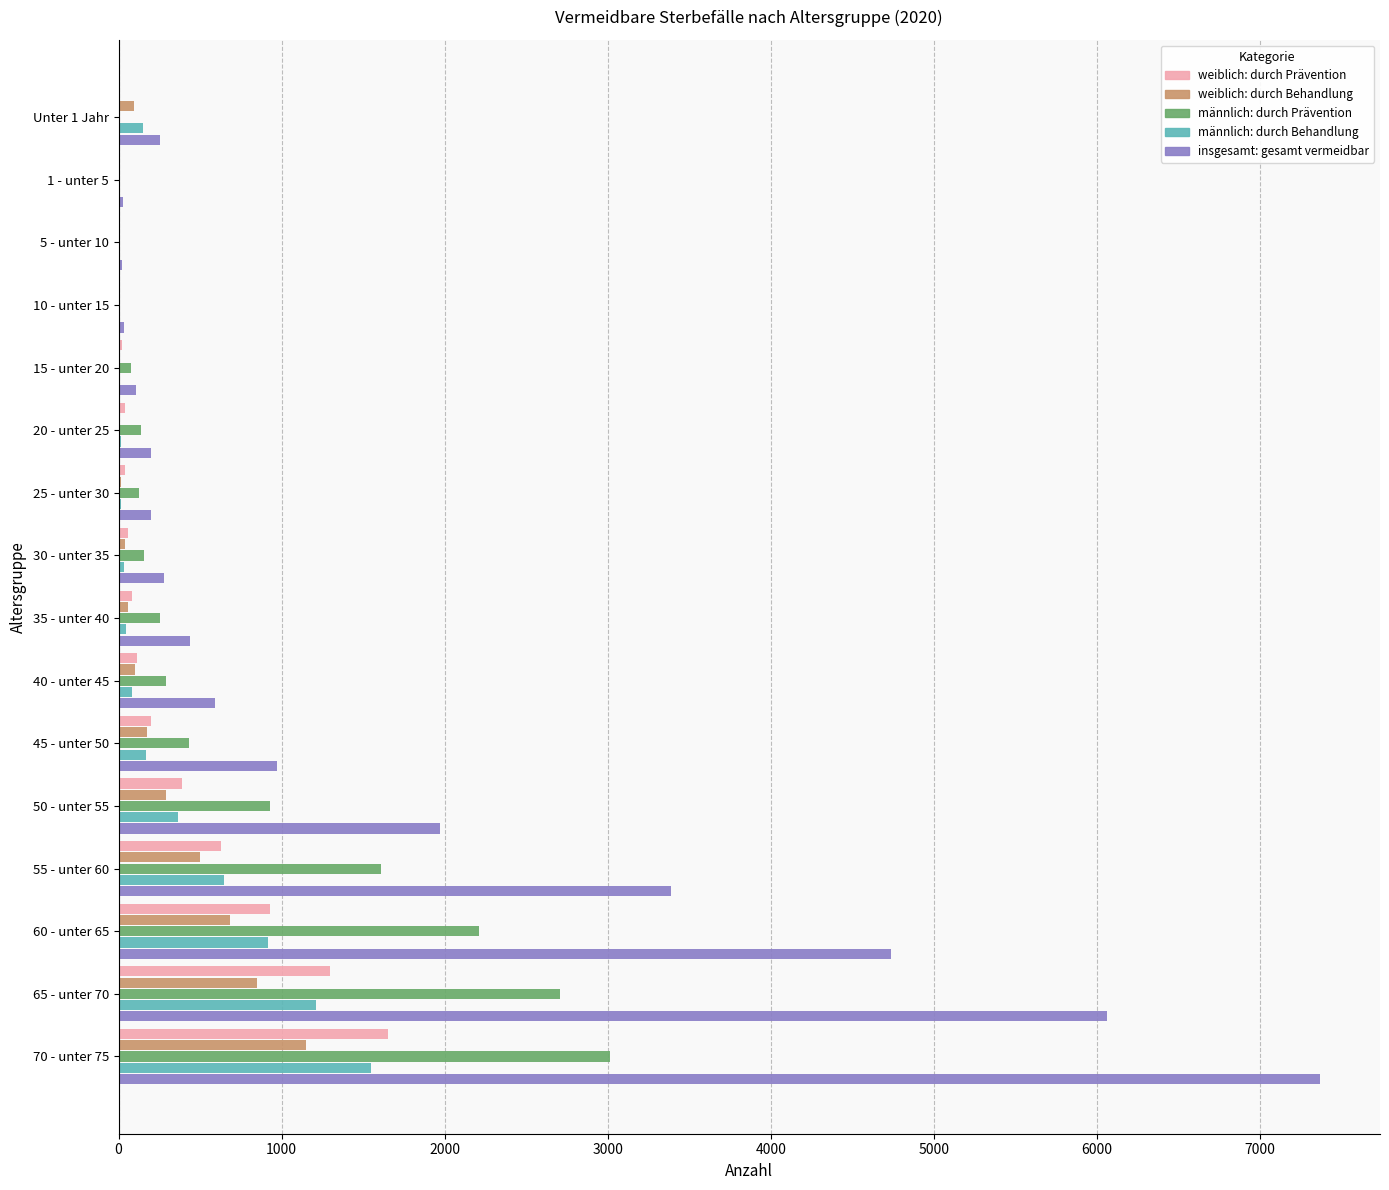

At which category does the chart reach its peak across all series?

70 - unter 75